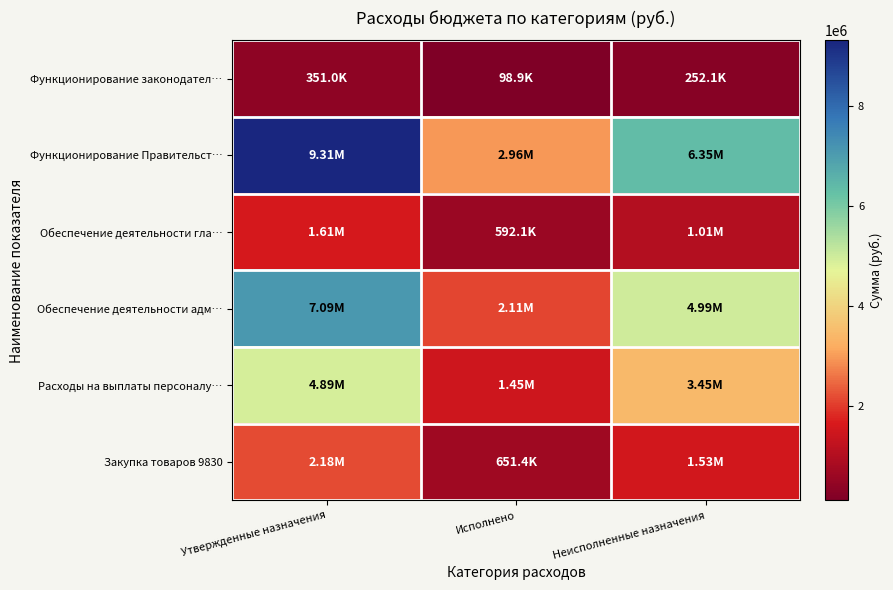

Reading right to left, extract all data points from this chart.

Функционирование законодател…: Неисполненные назначения=252101.6	Исполнено=98898.4	Утвержденные назначения=351000.0
Функционирование Правительст…: Неисполненные назначения=6347858.6	Исполнено=2963835.2	Утвержденные назначения=9311693.8
Обеспечение деятельности гла…: Неисполненные назначения=1014910.3	Исполнено=592089.7	Утвержденные назначения=1607000.0
Обеспечение деятельности адм…: Неисполненные назначения=4986795.5	Исполнено=2107692.0	Утвержденные назначения=7094487.5
Расходы на выплаты персоналу…: Неисполненные назначения=3445233.7	Исполнено=1447766.3	Утвержденные назначения=4893000.0
Закупка товаров 9830: Неисполненные назначения=1528076.2	Исполнено=651411.3	Утвержденные назначения=2179487.5